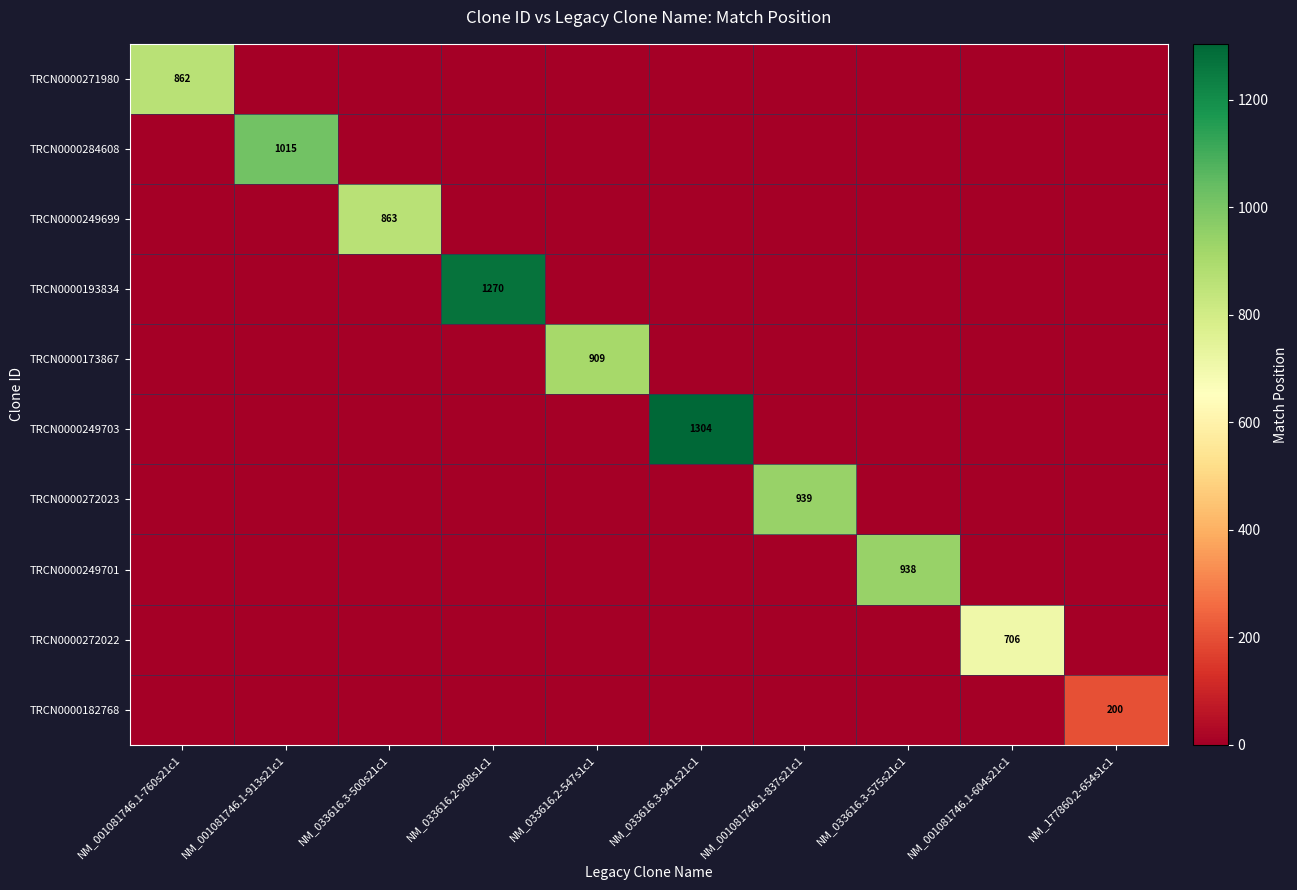

Is it true that TRCN0000249699 equals 0 at NM_001081746.1-604s21c1?

True